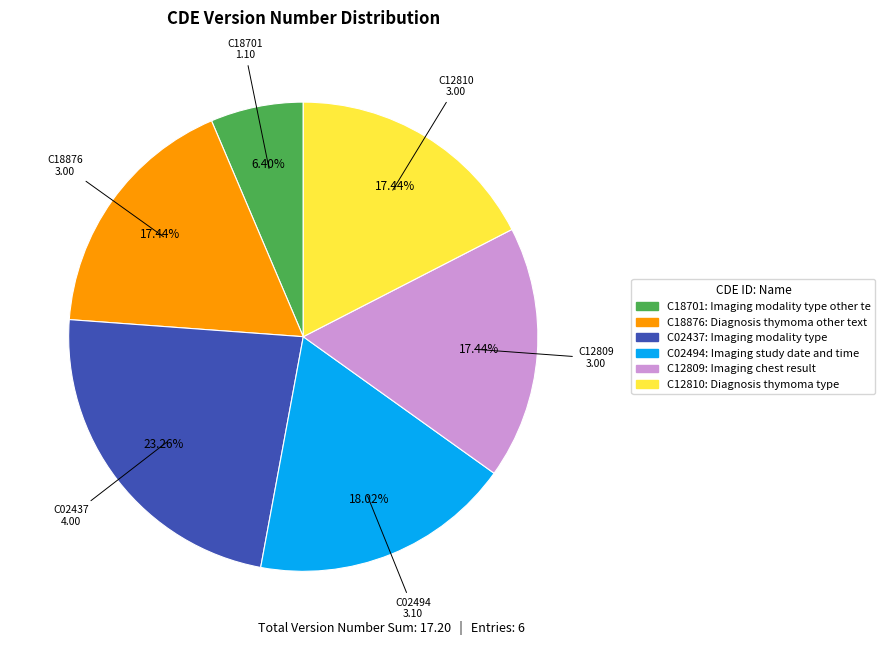

Which slice is the smallest?

C18701